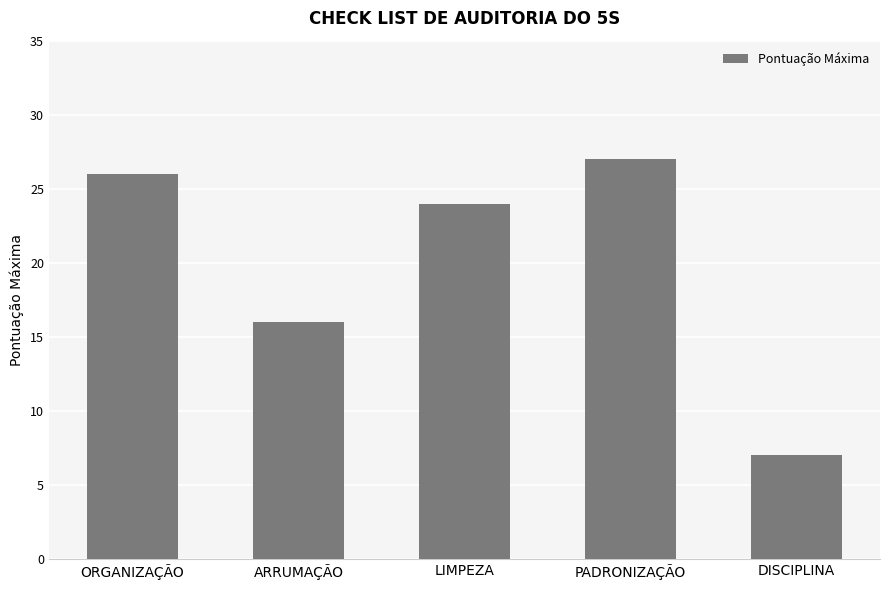

List the labels in order of value, smallest first.

DISCIPLINA, ARRUMAÇÃO, LIMPEZA, ORGANIZAÇÃO, PADRONIZAÇÃO